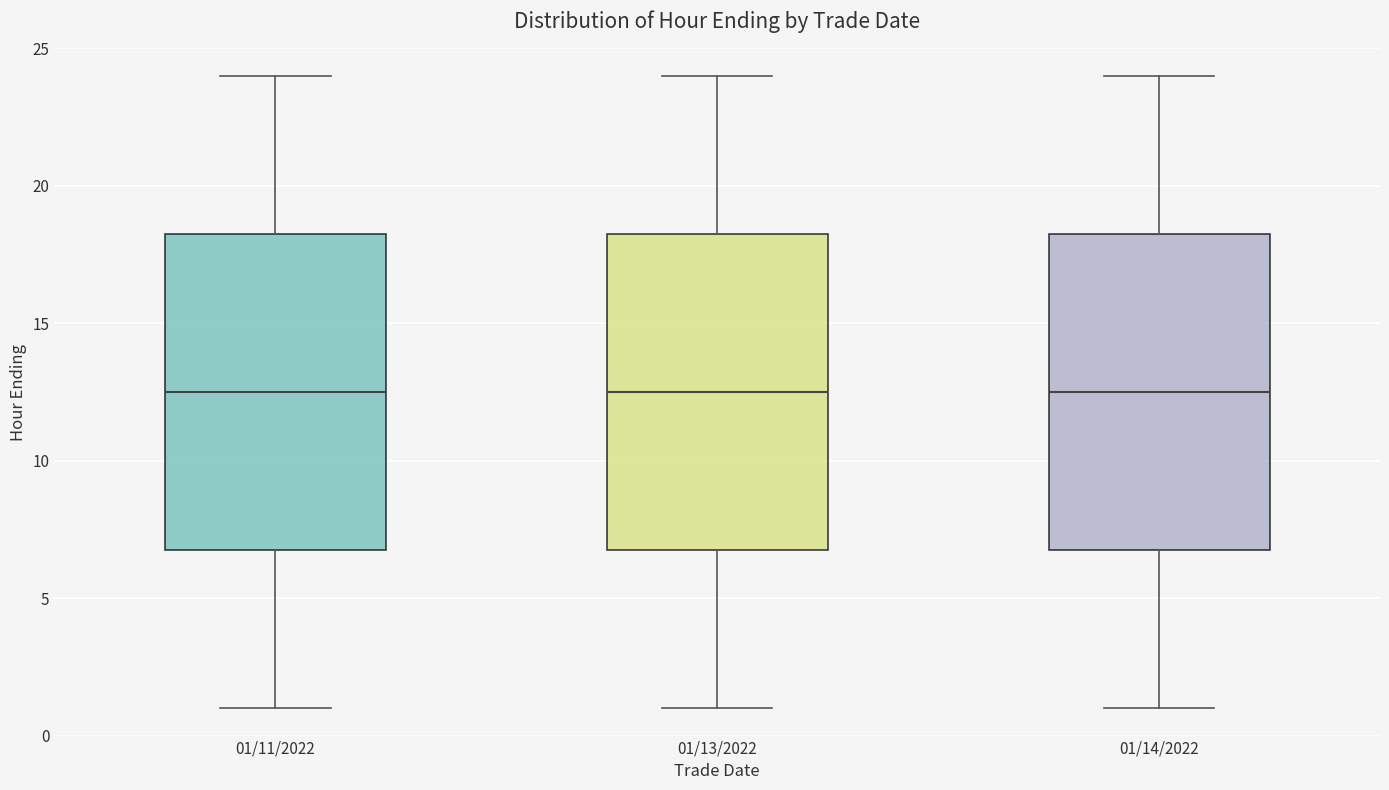

Where is the lower edge of the box for 01/13/2022 on the y-axis? The values are not printed on the chart, so give them approximately, as read against the axis.

7.0